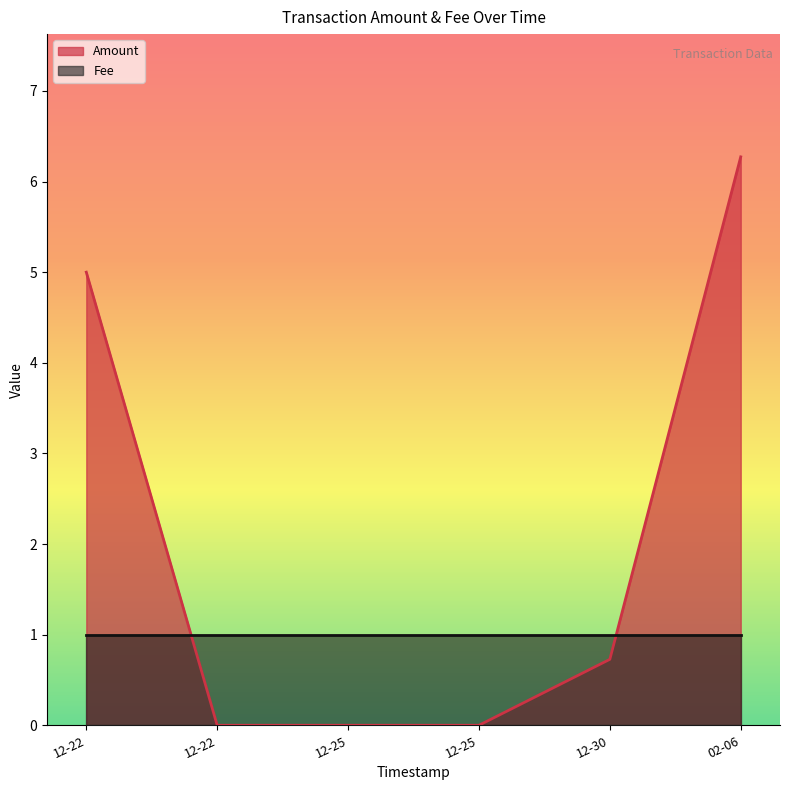

True or false: Fee has more than 2 points higher than both neighbors.

False